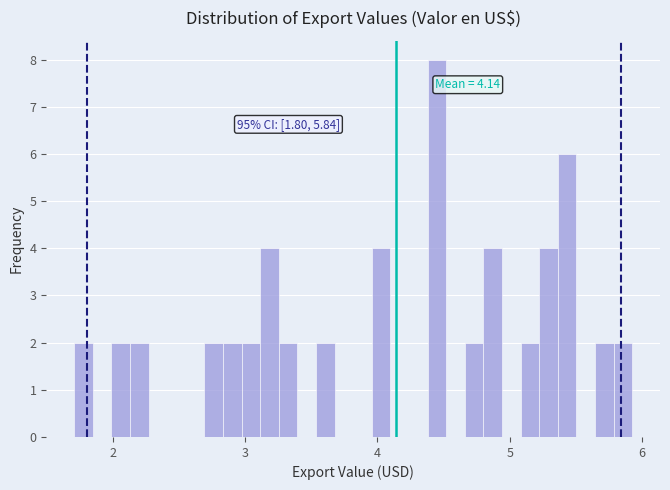

Around what value on the x-axis is the tallest bar? Give the approximate position of its centre, as read against the axis.

4.4